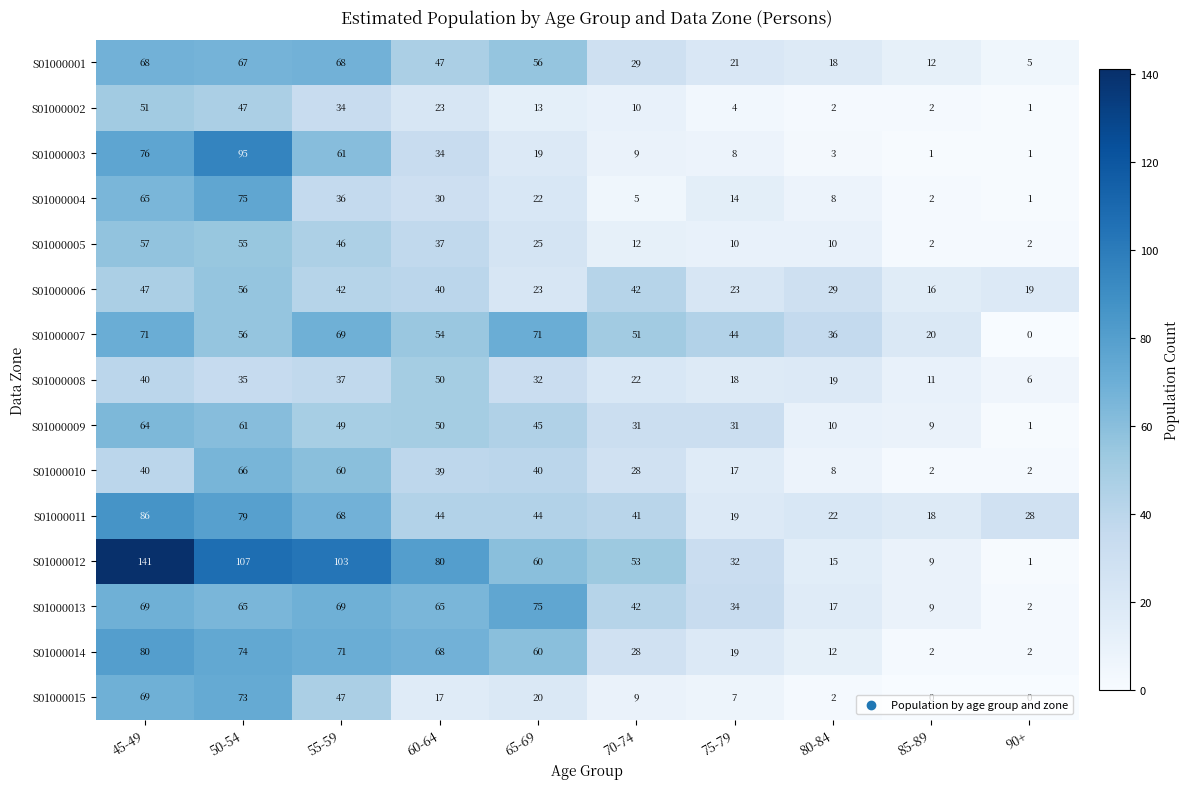

How many categories are shown in the chart?

10